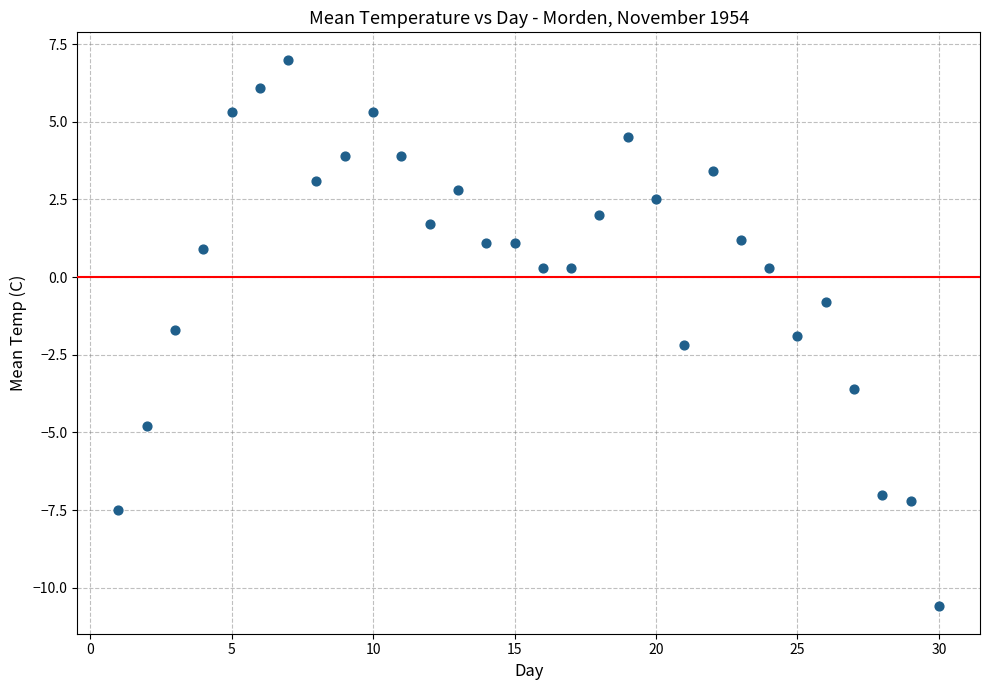

What Y value in the scatter plot is closest to -1?

-0.8